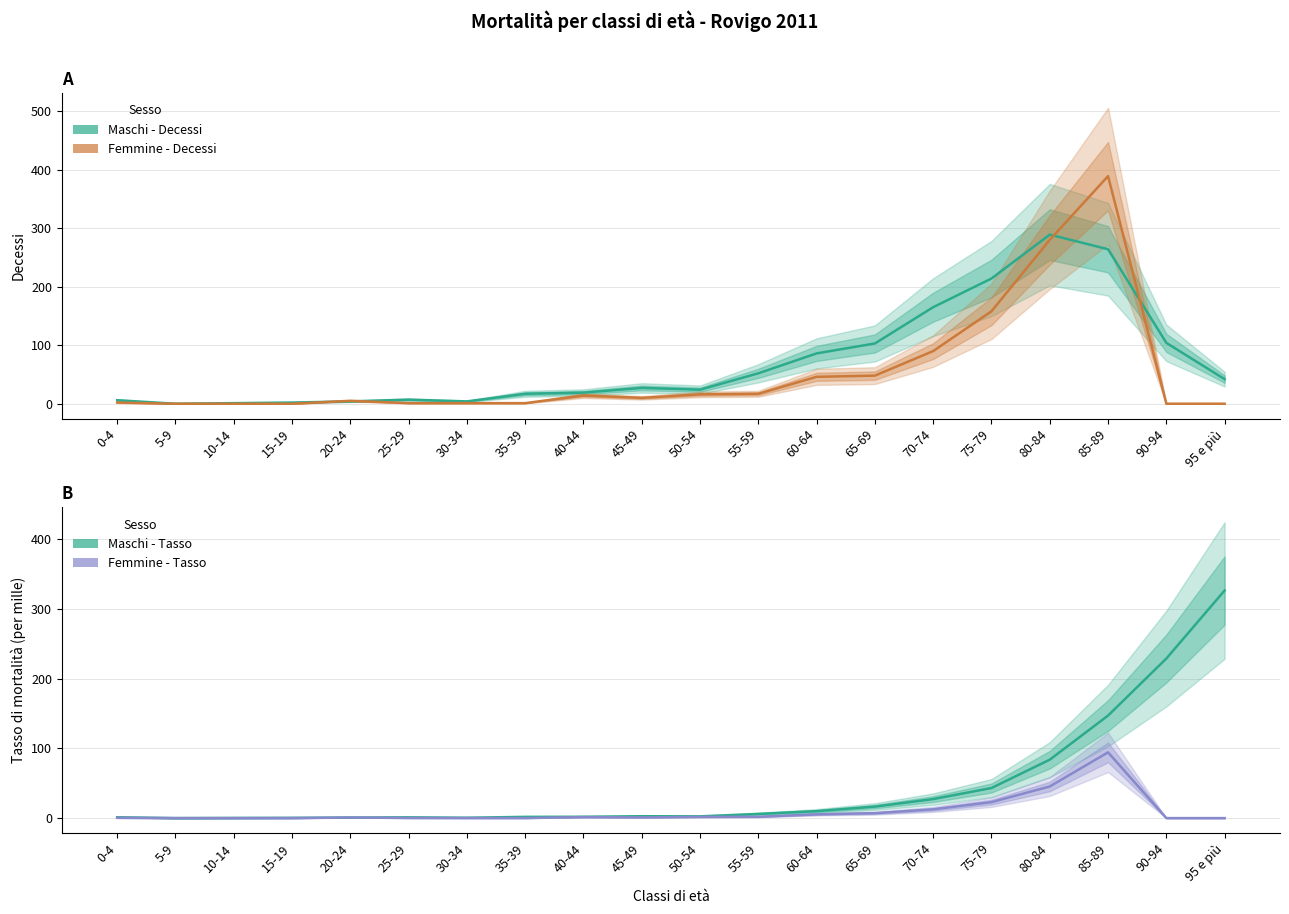

Which has a higher value, 30-34 or 65-69?

65-69